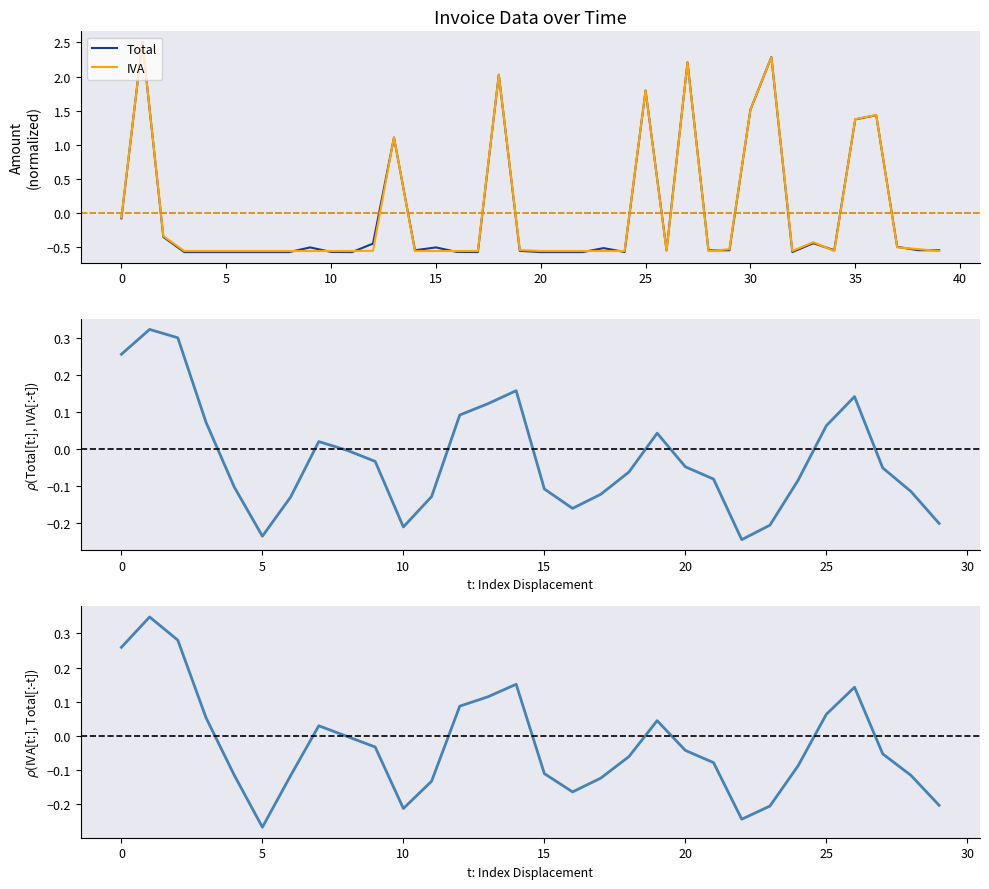

How many lines are shown in the chart?

2